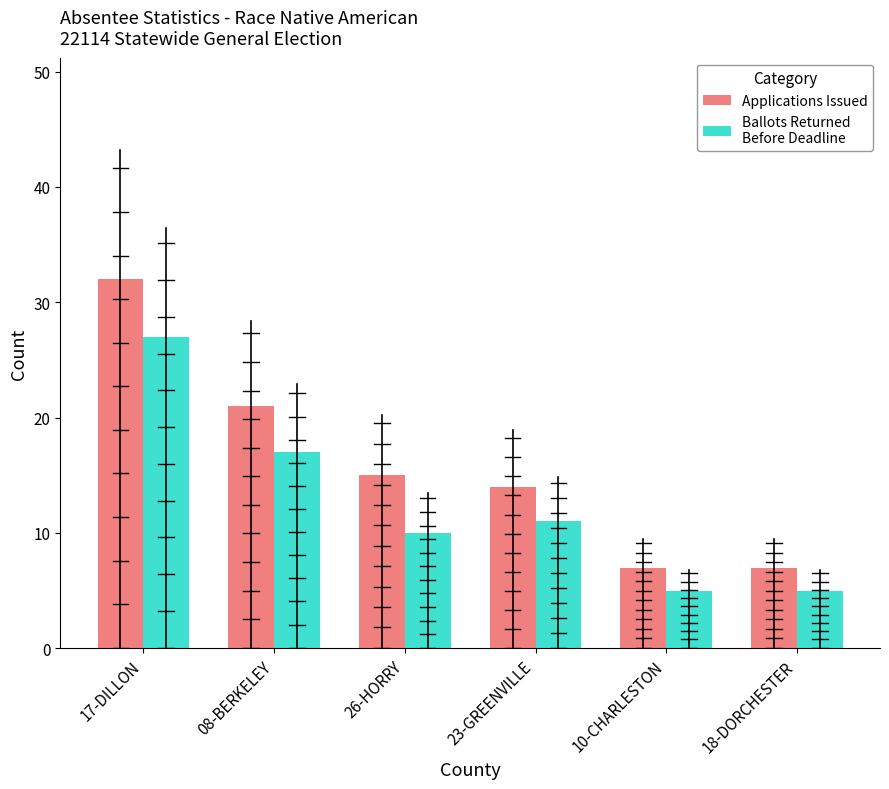

At which label does Ballots Returned Before Deadline first exceed 11?

17-DILLON